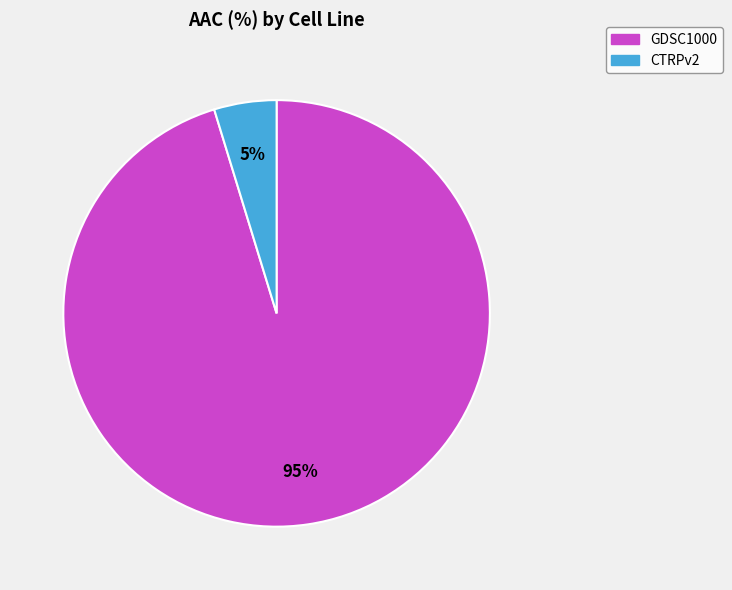

Do CTRPv2 and GDSC1000 together represent more than half of the pie?

Yes